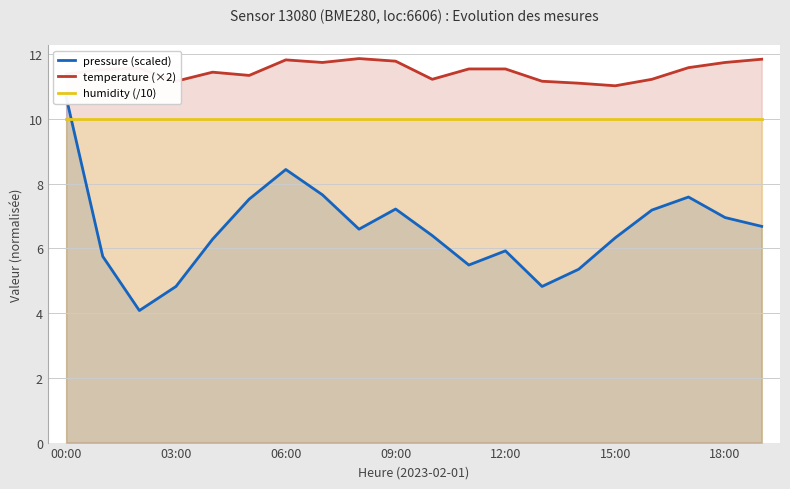

Is it true that temperature (×2) equals 11.8 at 09:00?

True